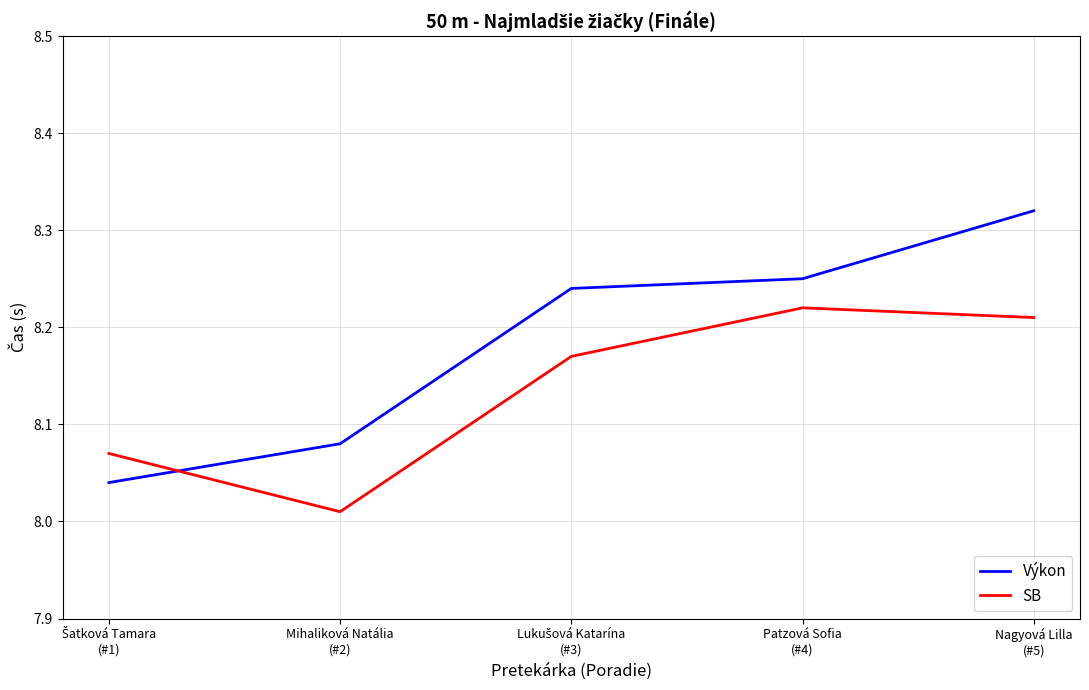

Rank the series by their maximum value, from highest to lowest.

Výkon, SB